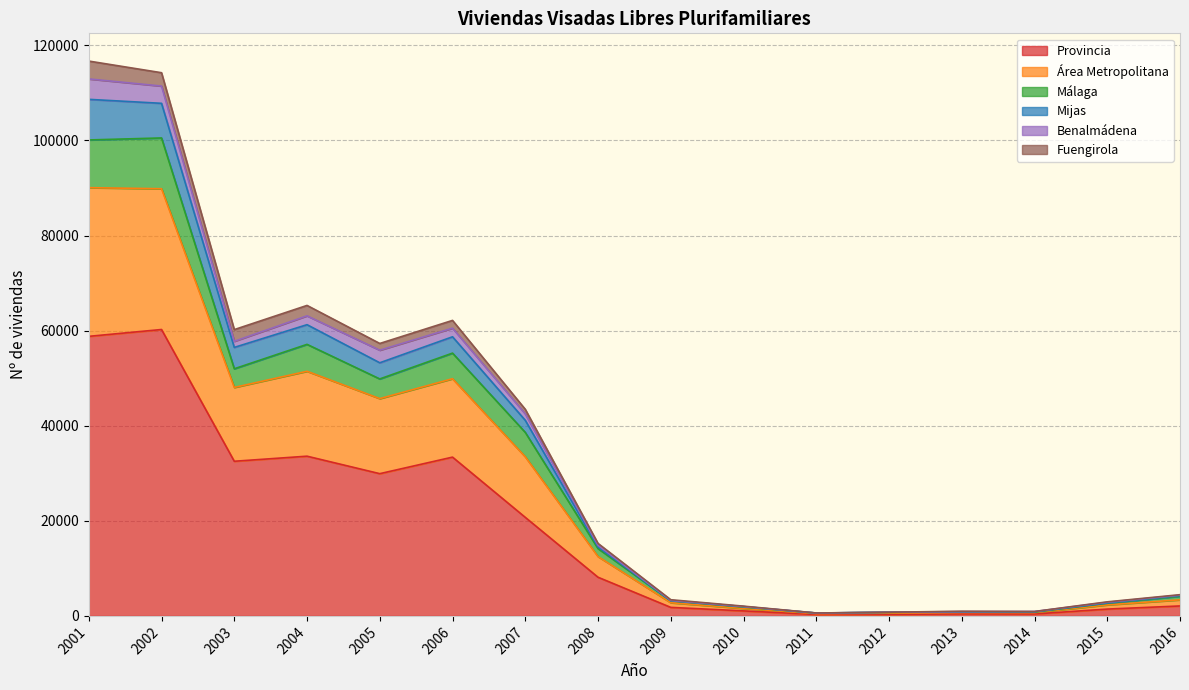

How many values in the Málaga series are below 14157?

8